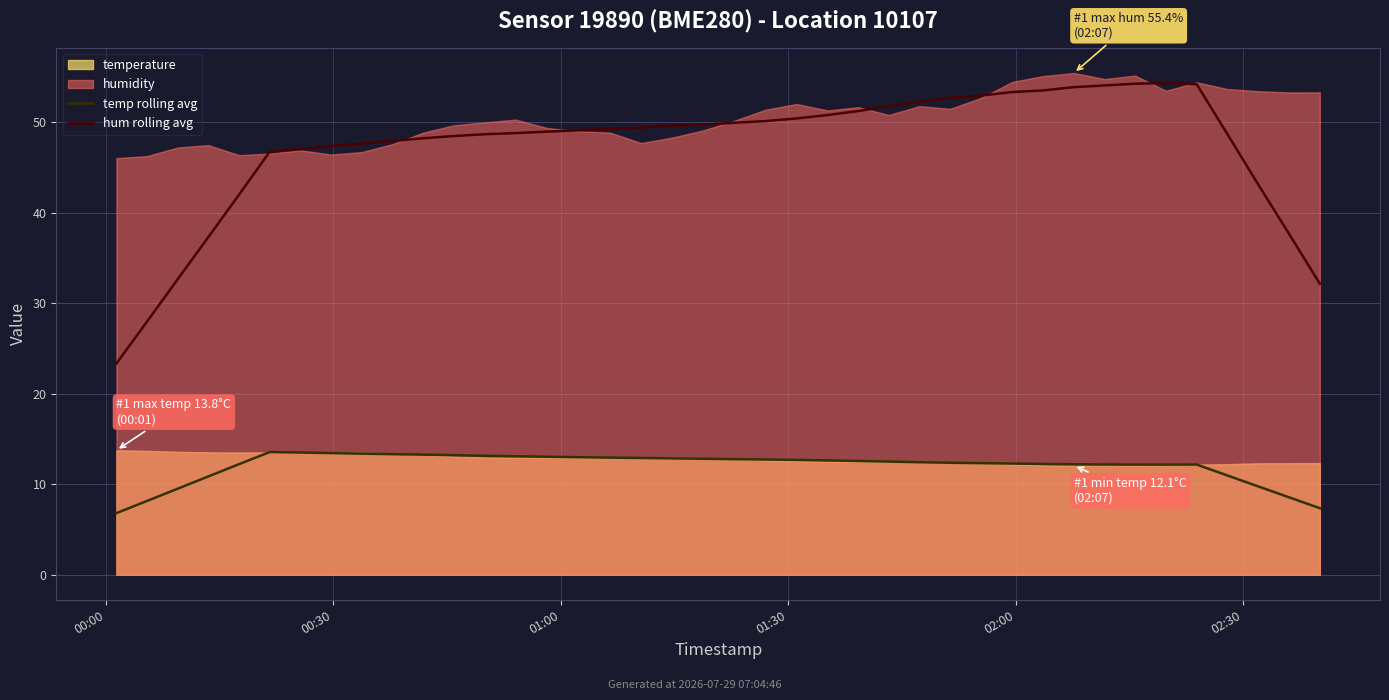

What is the total value across all series at 31?

66.1